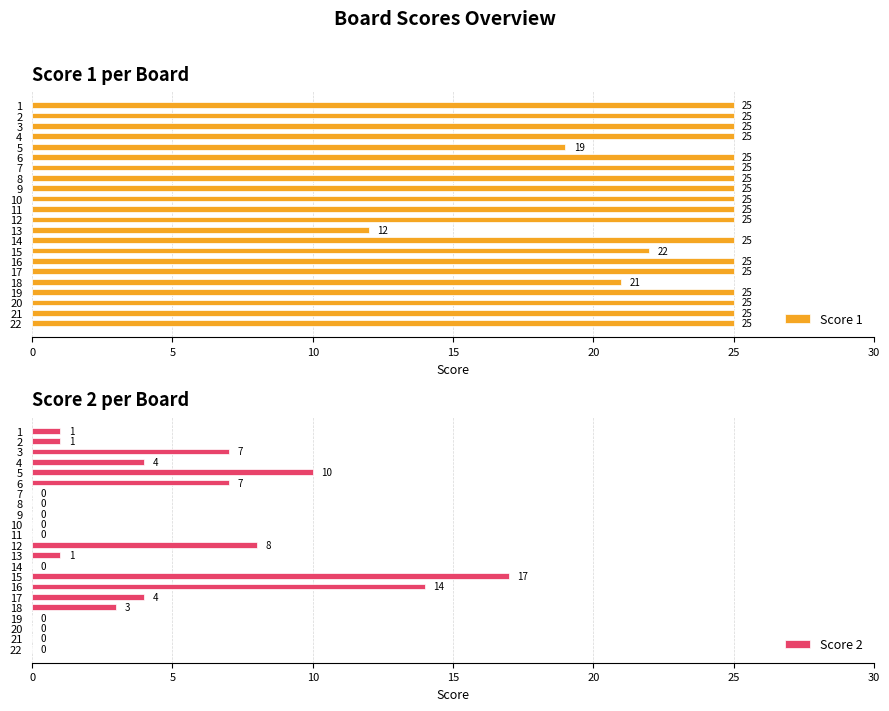

How many groups of bars are there?

22